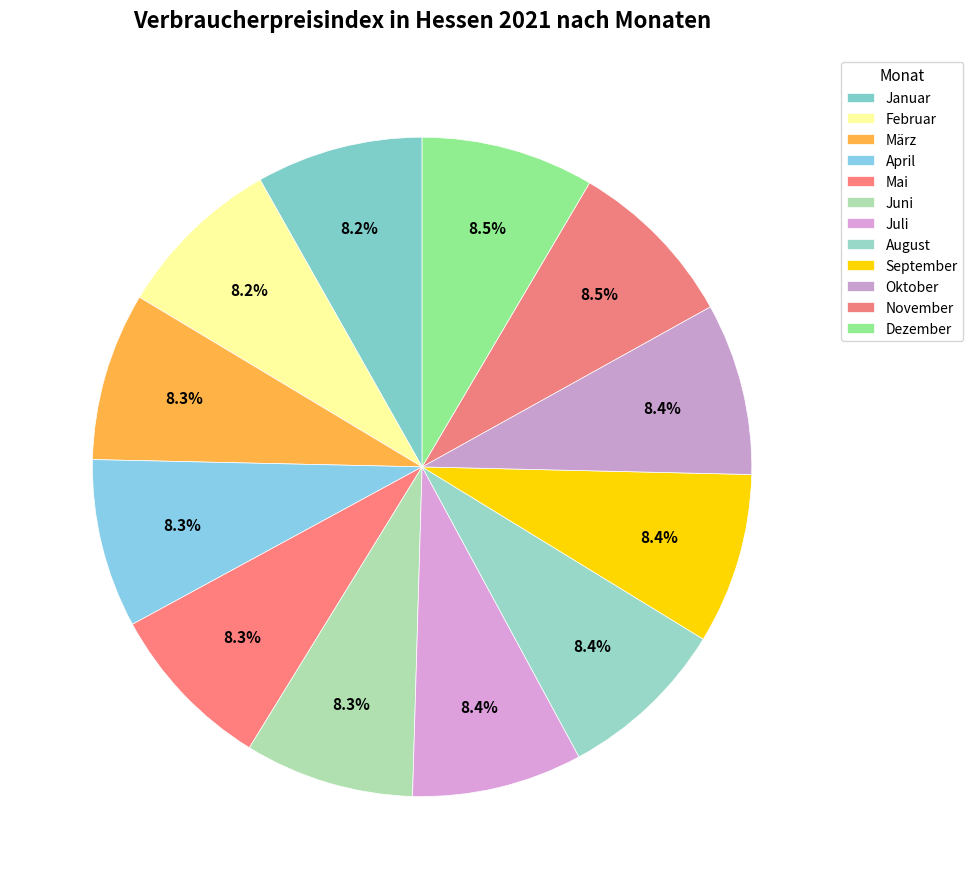

How many slices are in this pie chart?

12